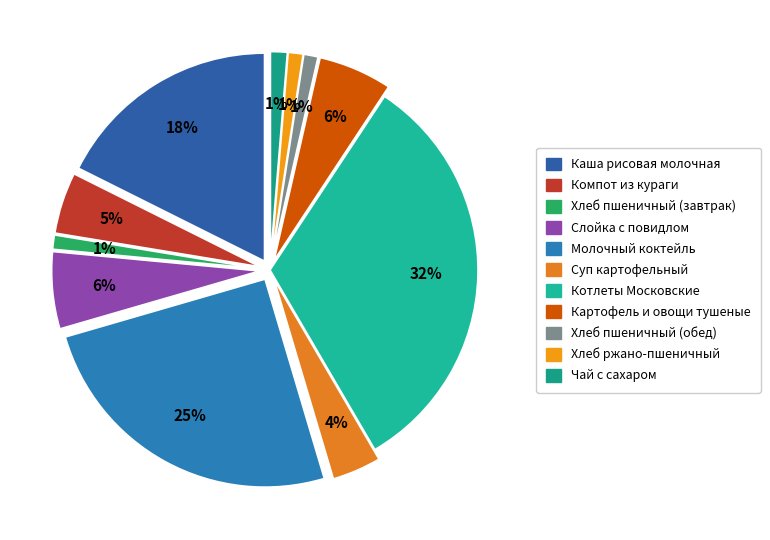

Does any single category account for the majority?

No